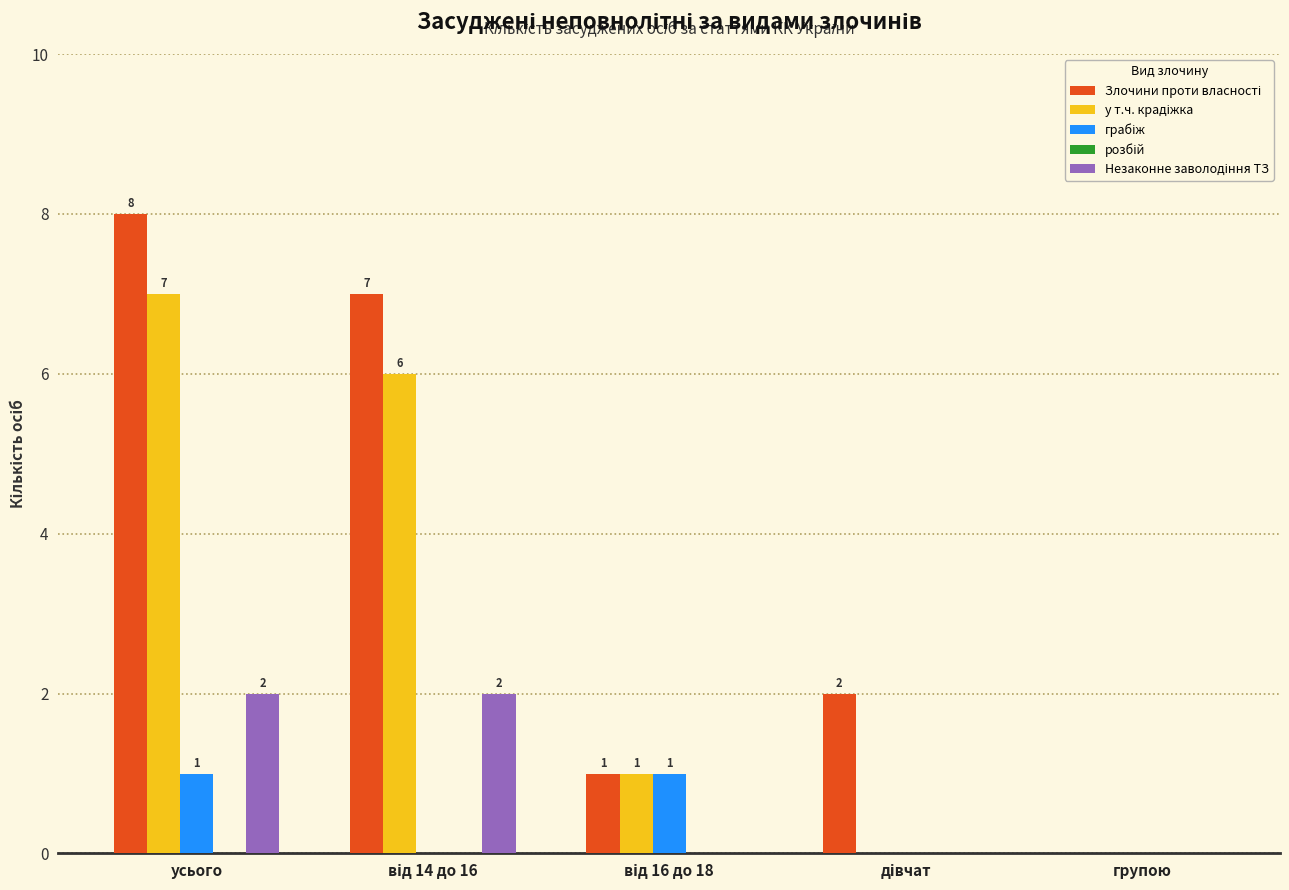

Are the bars horizontal?

No